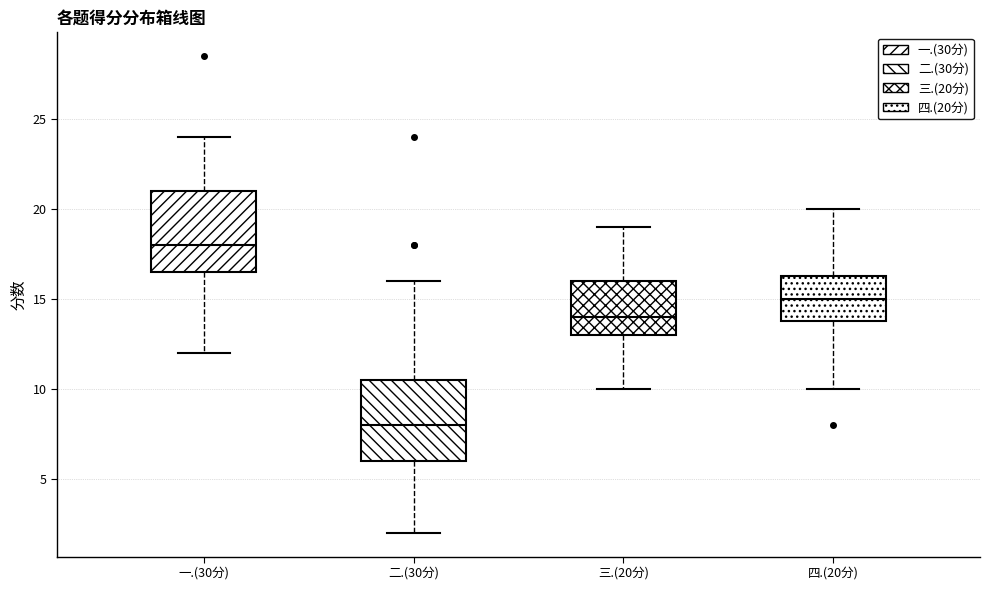

Reading left to right, read every box against the y-axis: the position of its median line, the range the box covers, and the ends of its whiskers. The values are not printed on the chart, so give them approximately, as read against the axis.

一.(30分): median 18.0, box 16.5 to 21.0, whiskers 12.0 to 24.0
二.(30分): median 8.0, box 6.0 to 10.5, whiskers 2.0 to 16.0
三.(20分): median 14.0, box 13.0 to 16.0, whiskers 10.0 to 19.0
四.(20分): median 15.0, box 14.0 to 16.5, whiskers 10.0 to 20.0